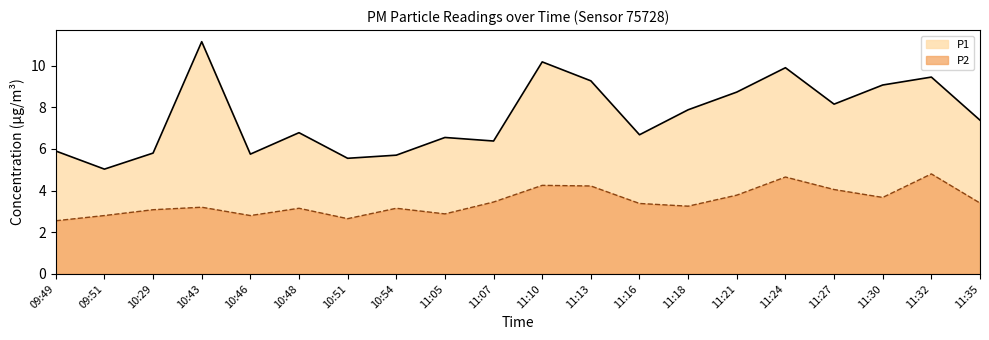

What is the sum of all P2 values?

69.2